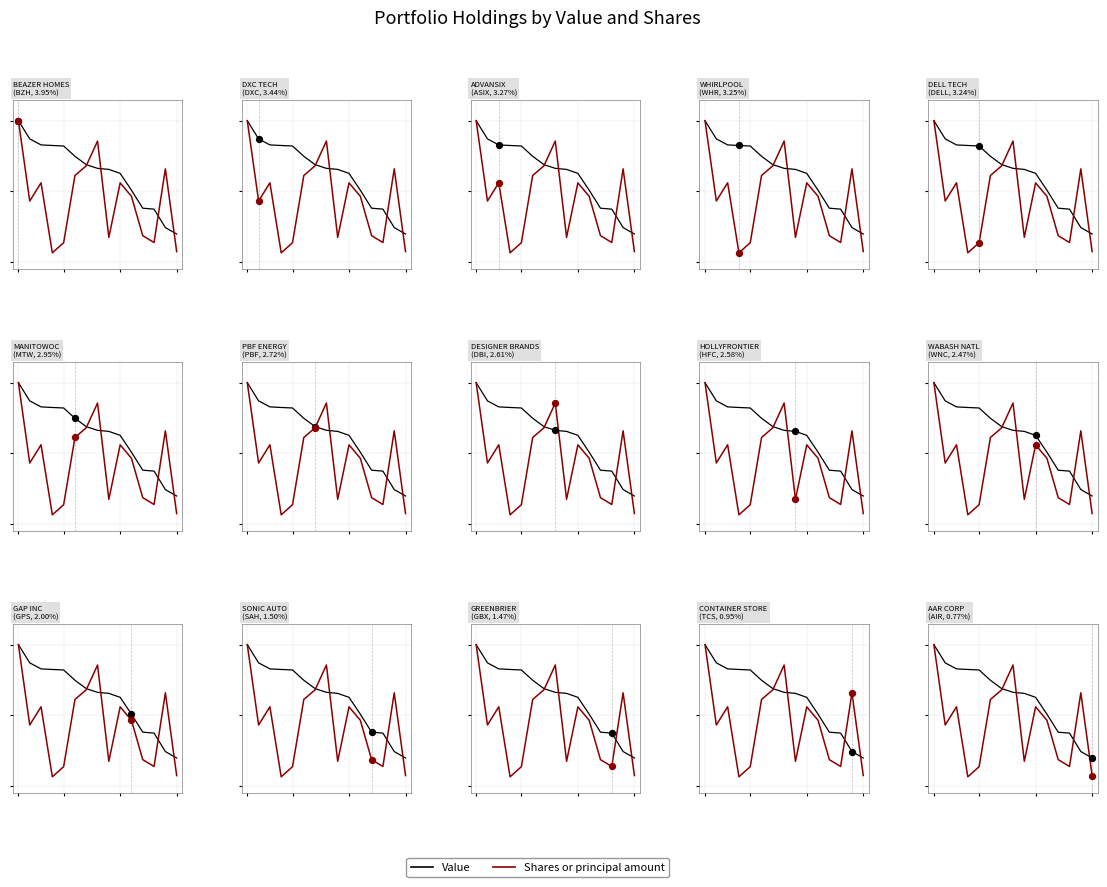

Which series has the largest total across all categories?

Value